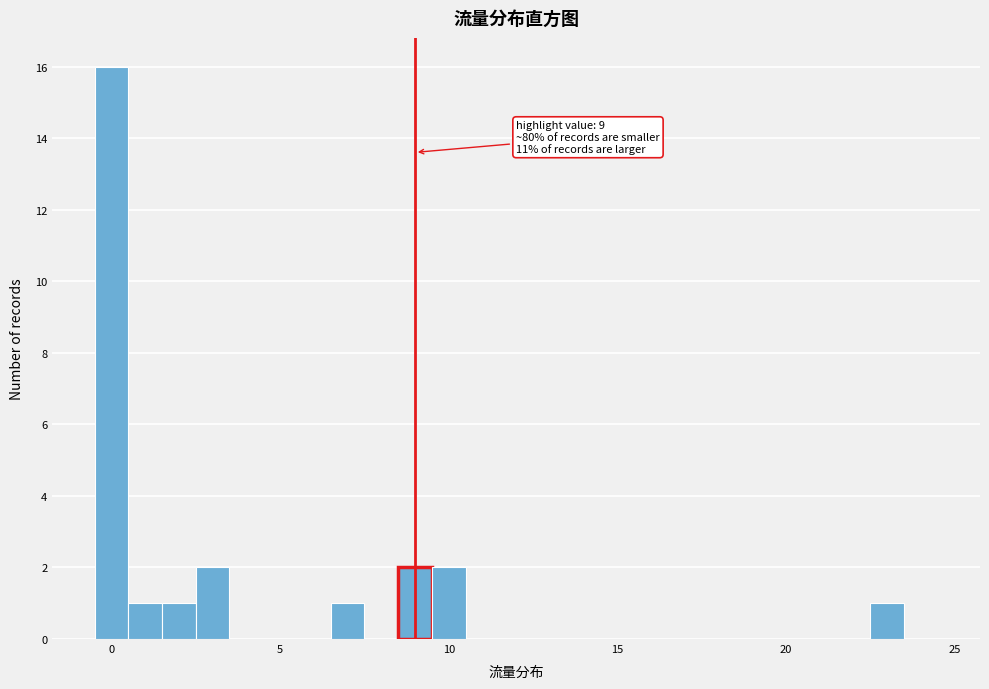

Around what value on the x-axis is the tallest bar? Give the approximate position of its centre, as read against the axis.

0.0